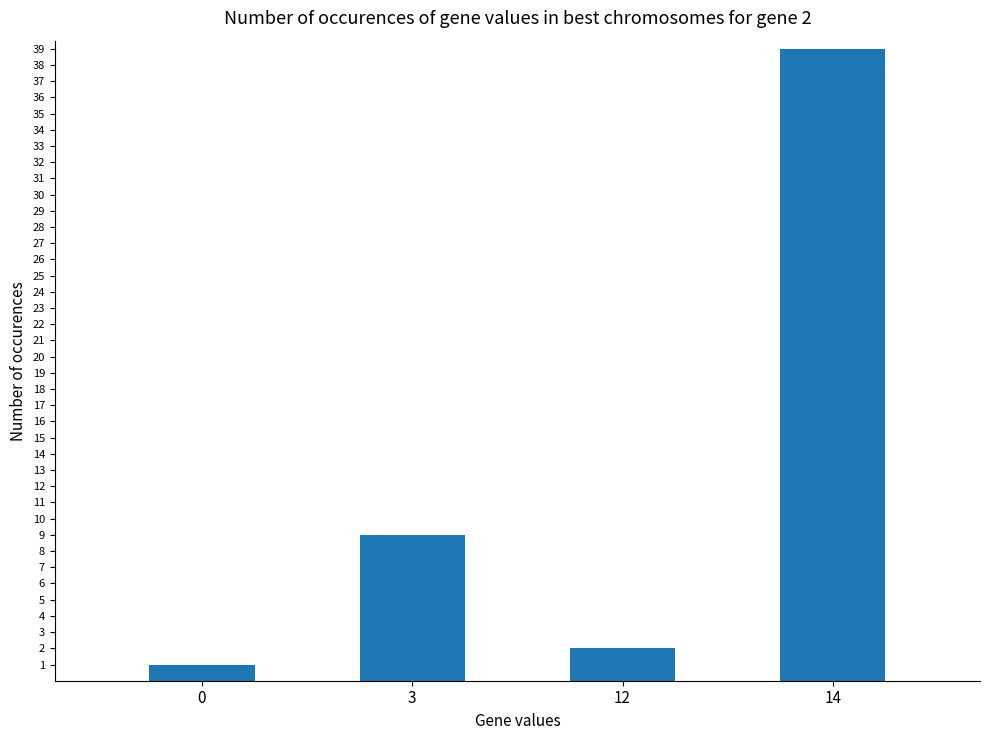

At which category does the chart reach its peak across all series?

14